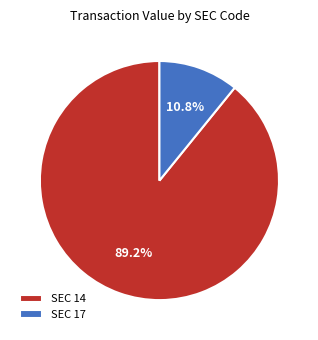

Is the sum of SEC 14 and SEC 17 greater than half?

Yes